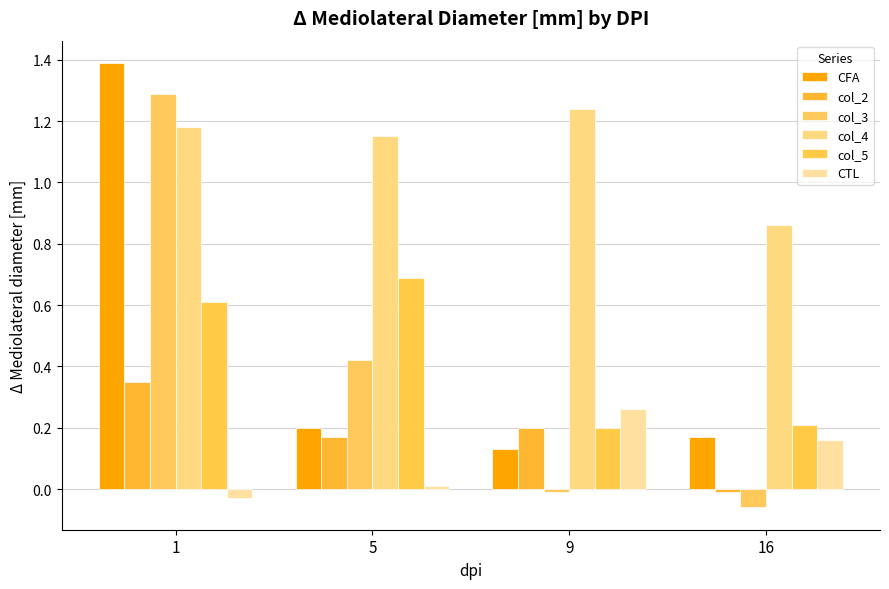

What is the maximum value for col_2?

0.3